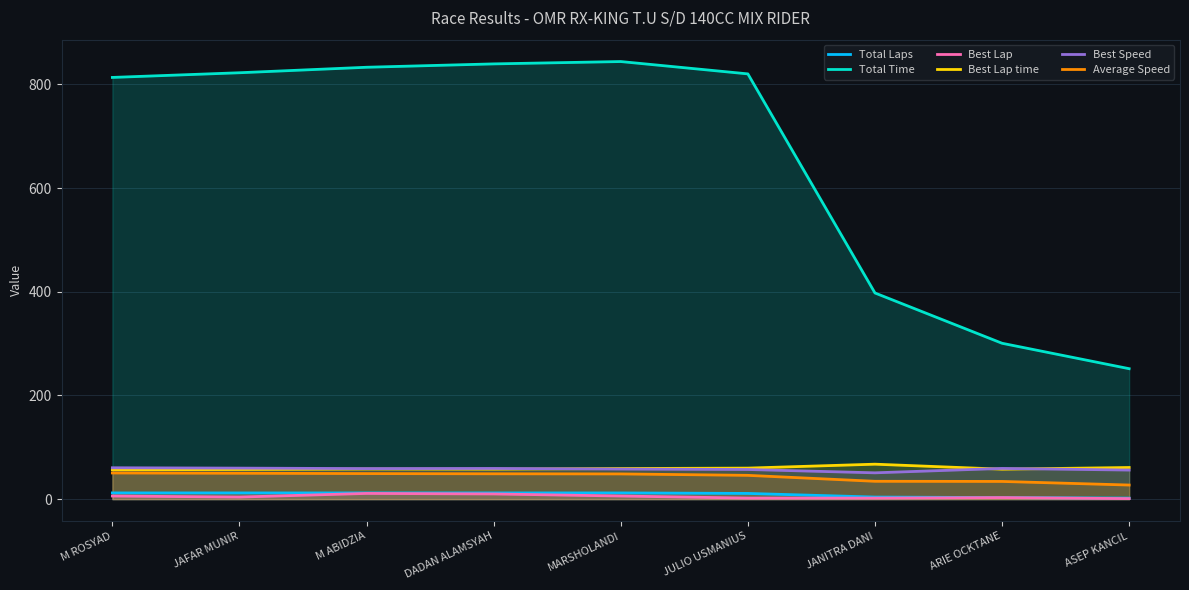

True or false: Best Lap time has a value of 59.8 at JULIO USMANIUS.

True